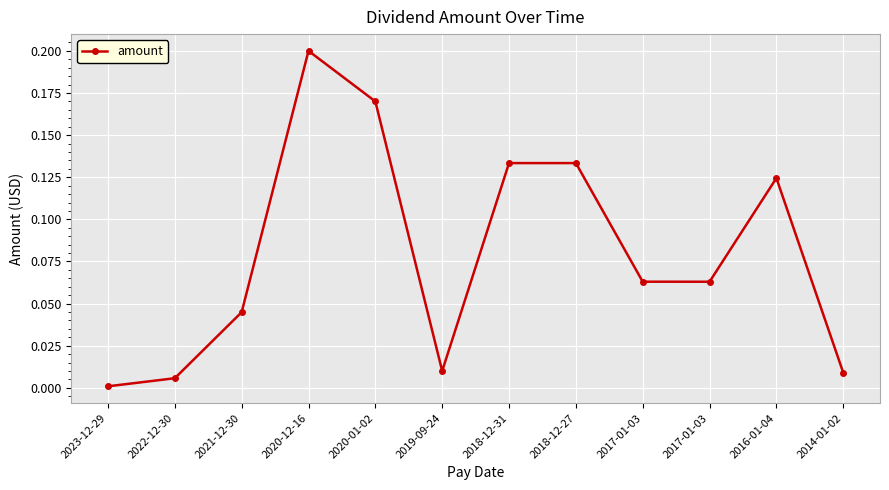

Does the chart have visible grid lines?

Yes